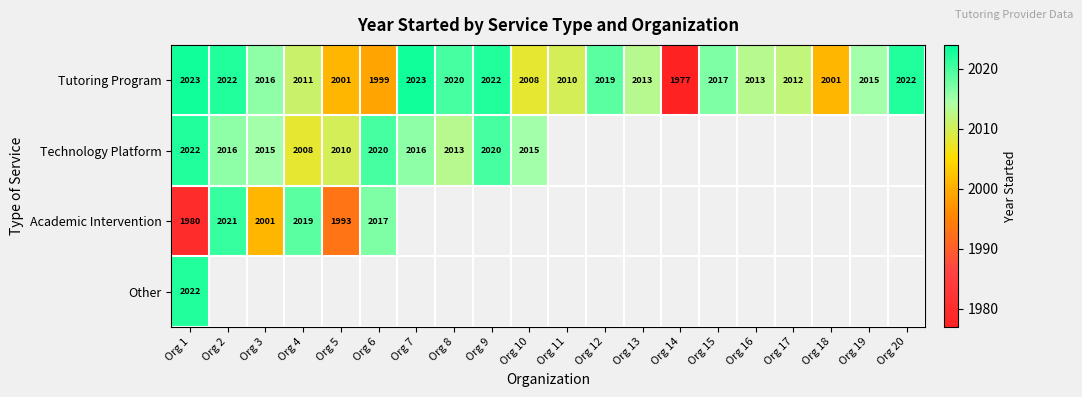

What is the minimum value for Tutoring Program?

1977